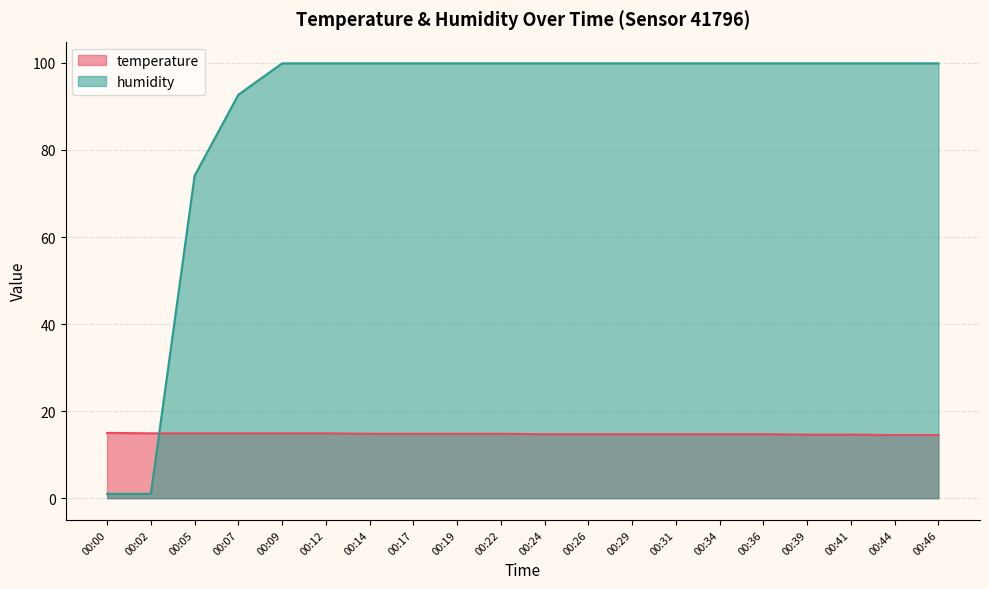

What is the lowest value of the temperature series?

14.5